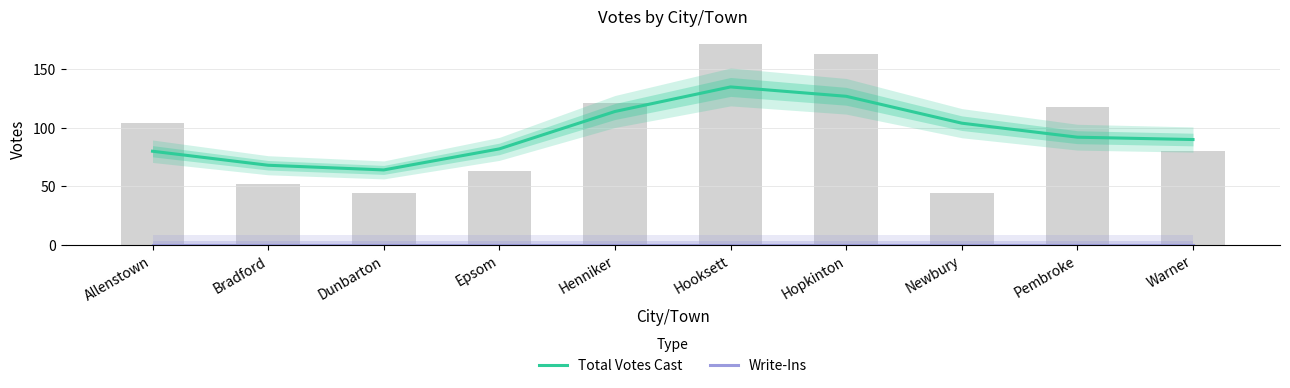

What is the spread (max minus min) of values at Henniker?

114